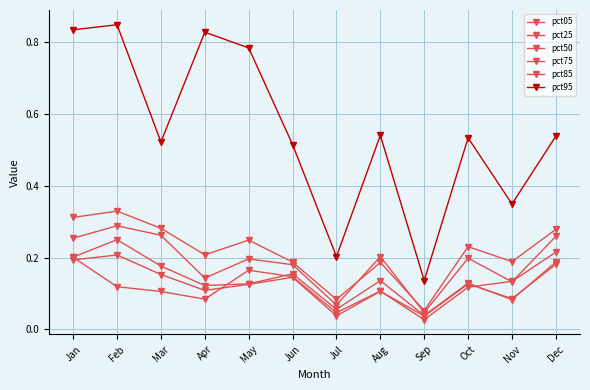

Is this an area chart (filled region under the line)?

No